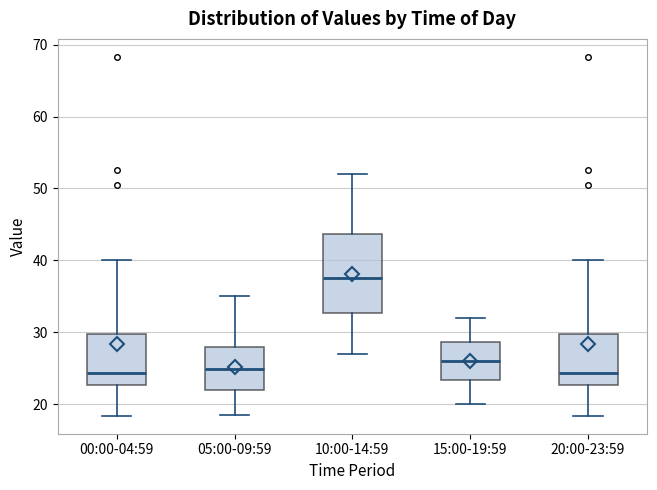

Reading left to right, read every box against the y-axis: the position of its median line, the range the box covers, and the ends of its whiskers. The values are not printed on the chart, so give them approximately, as read against the axis.

00:00-04:59: median 24, box 23 to 30, whiskers 18 to 40
05:00-09:59: median 25, box 22 to 28, whiskers 19 to 35
10:00-14:59: median 38, box 33 to 44, whiskers 27 to 52
15:00-19:59: median 26, box 23 to 29, whiskers 20 to 32
20:00-23:59: median 24, box 23 to 30, whiskers 18 to 40